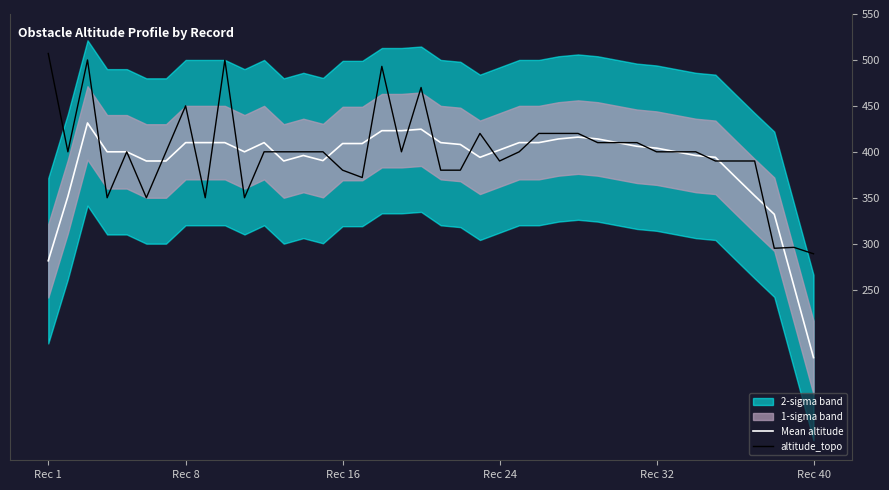

The Mean altitude series shows 123.4 at Rec 16. True or false?

False